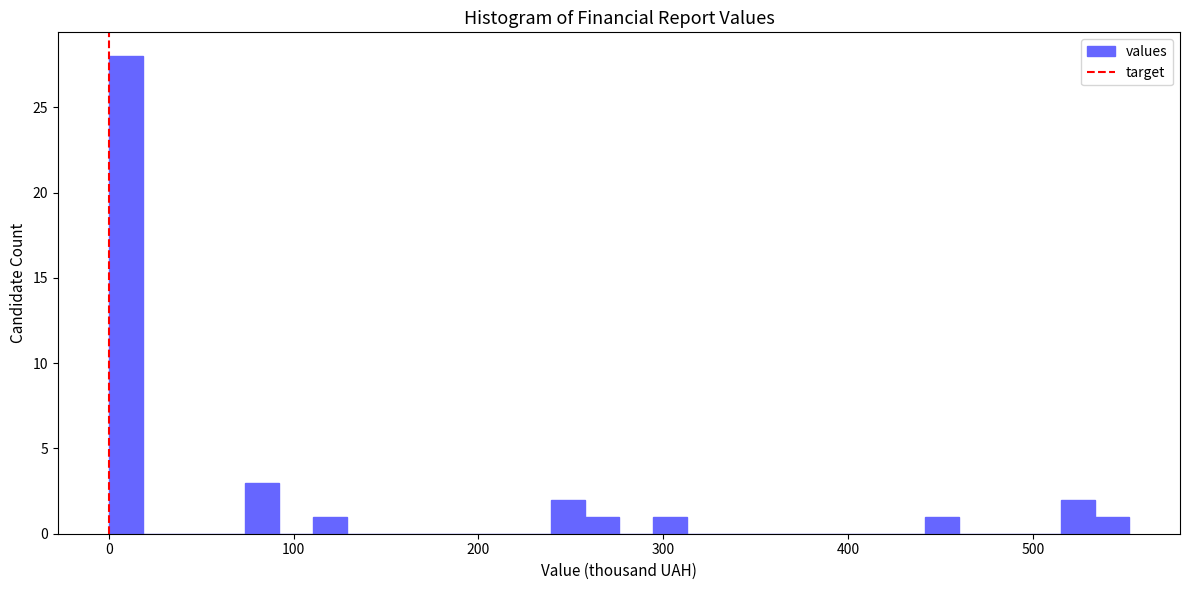

Around what value on the x-axis is the tallest bar? Give the approximate position of its centre, as read against the axis.

10